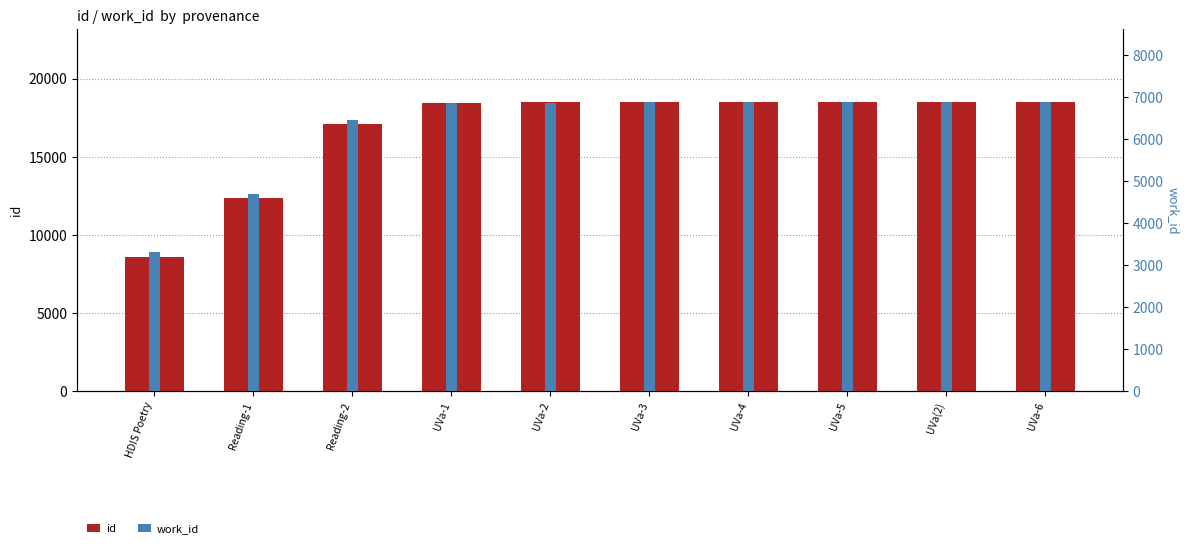

What is the lowest value of the work_id series?

3330